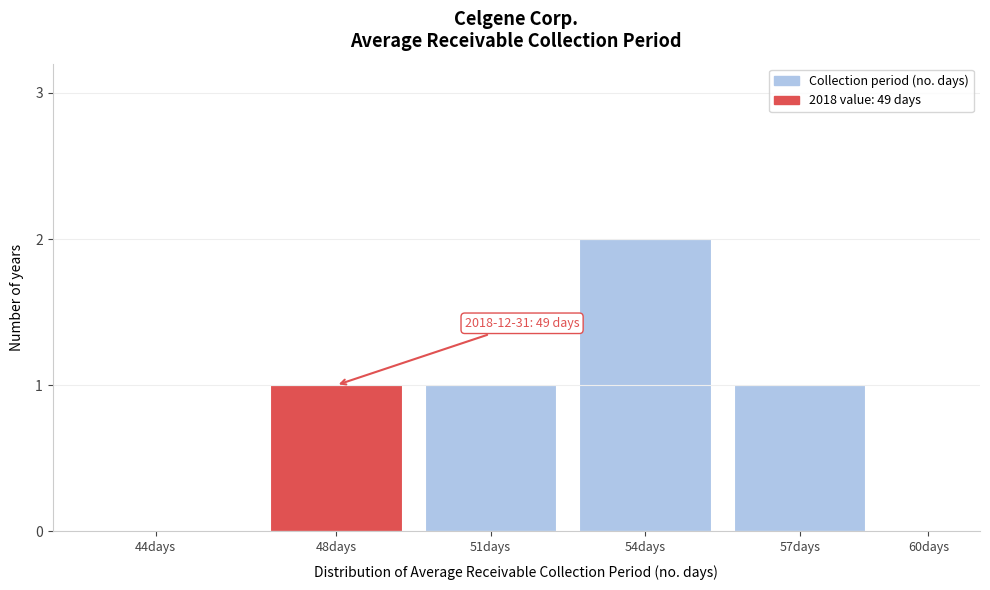

Reading left to right, what are all the values shown in this chart?

44days=0	48days=1	51days=1	54days=2	57days=1	60days=0